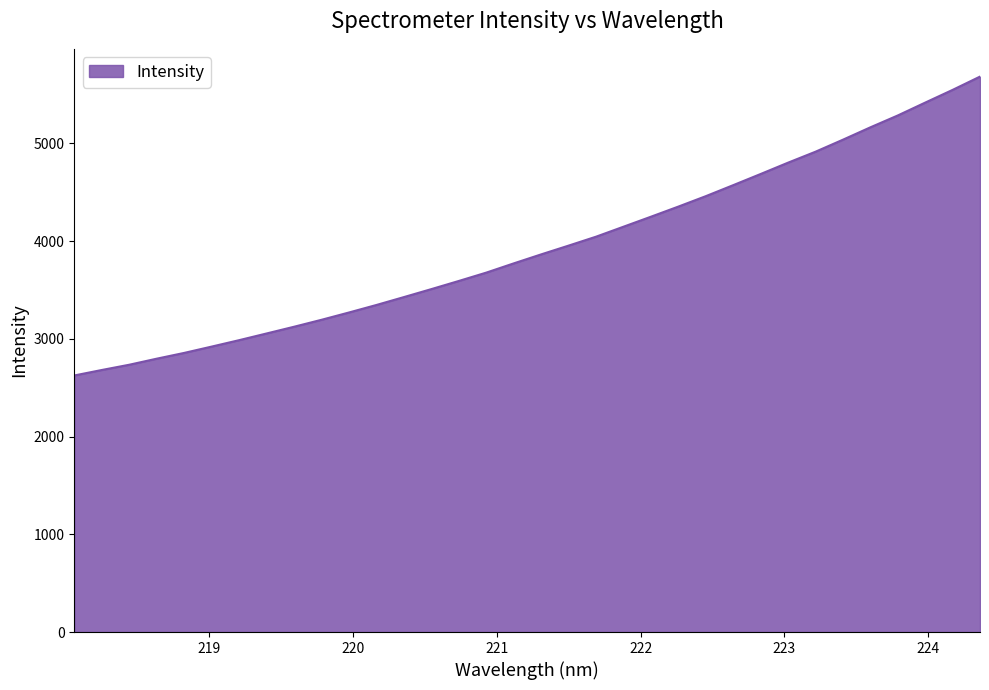

What is the minimum value shown in the chart?

2624.6